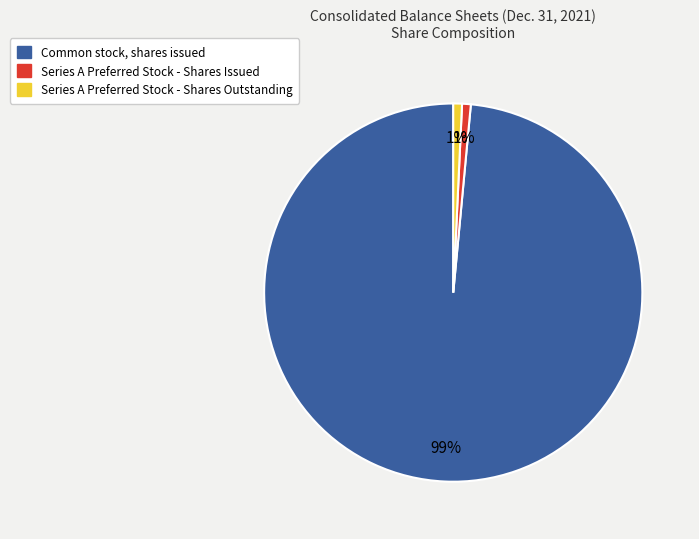

Which category has the biggest portion of the pie?

Common stock, shares issued